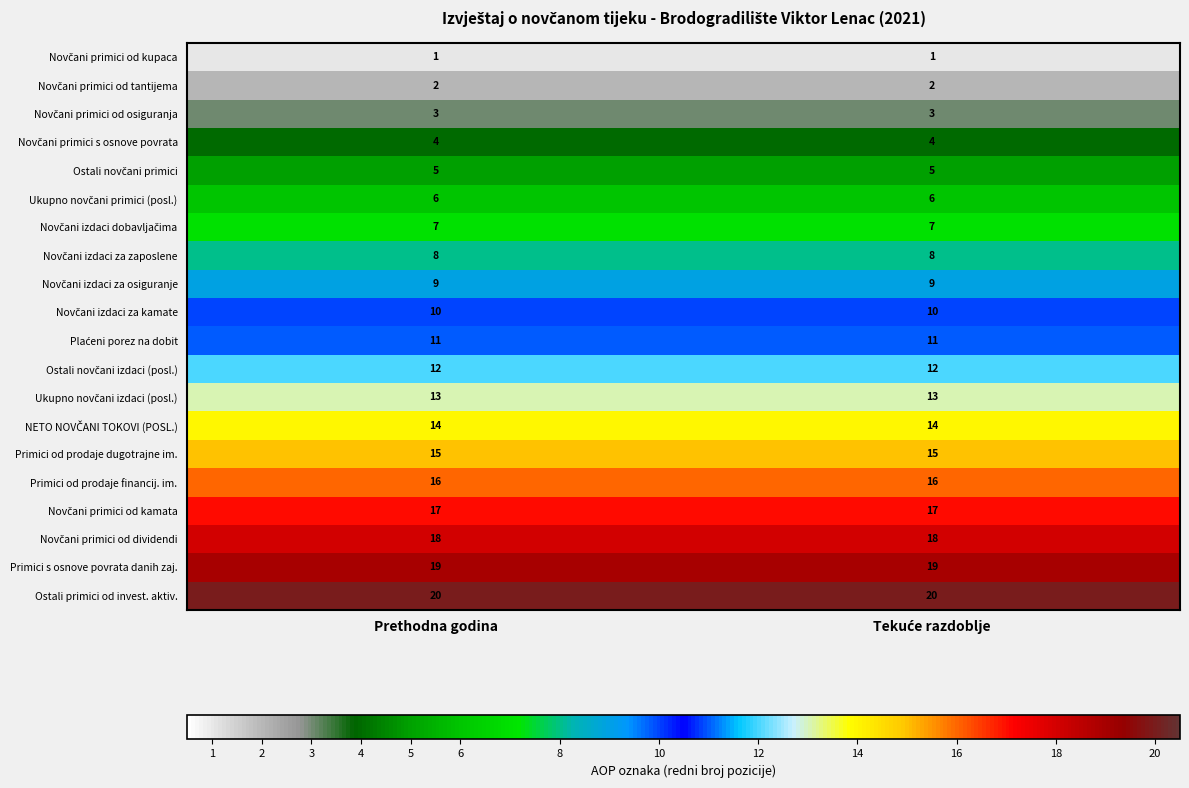

What is the difference between the highest and lowest values at Prethodna godina?

19